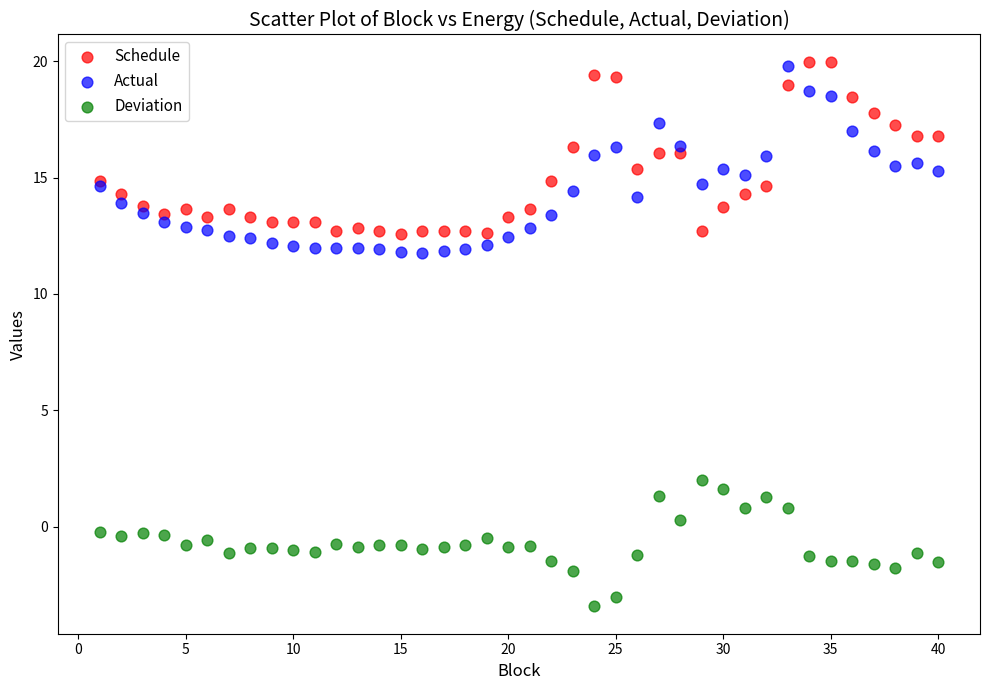

Which series reaches the minimum Y coordinate?

Deviation